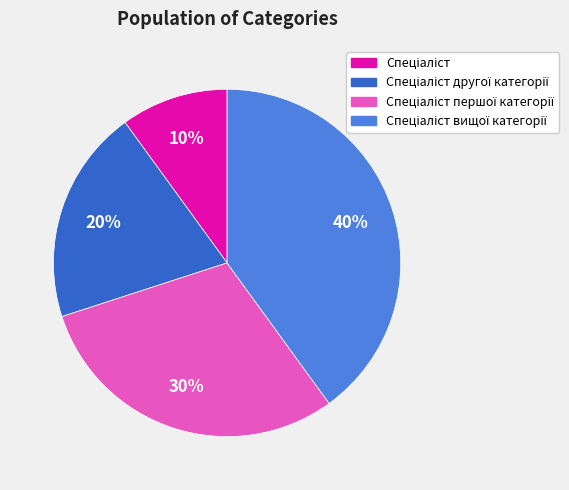

Is there any slice that represents more than half of the pie?

No